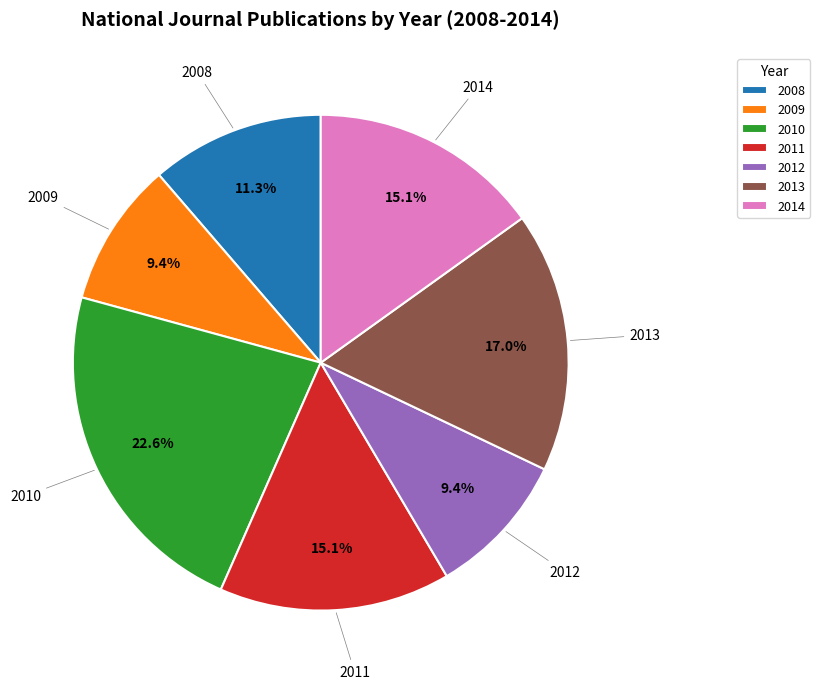

What percentage is the 2013 slice, to the nearest percent?

17%